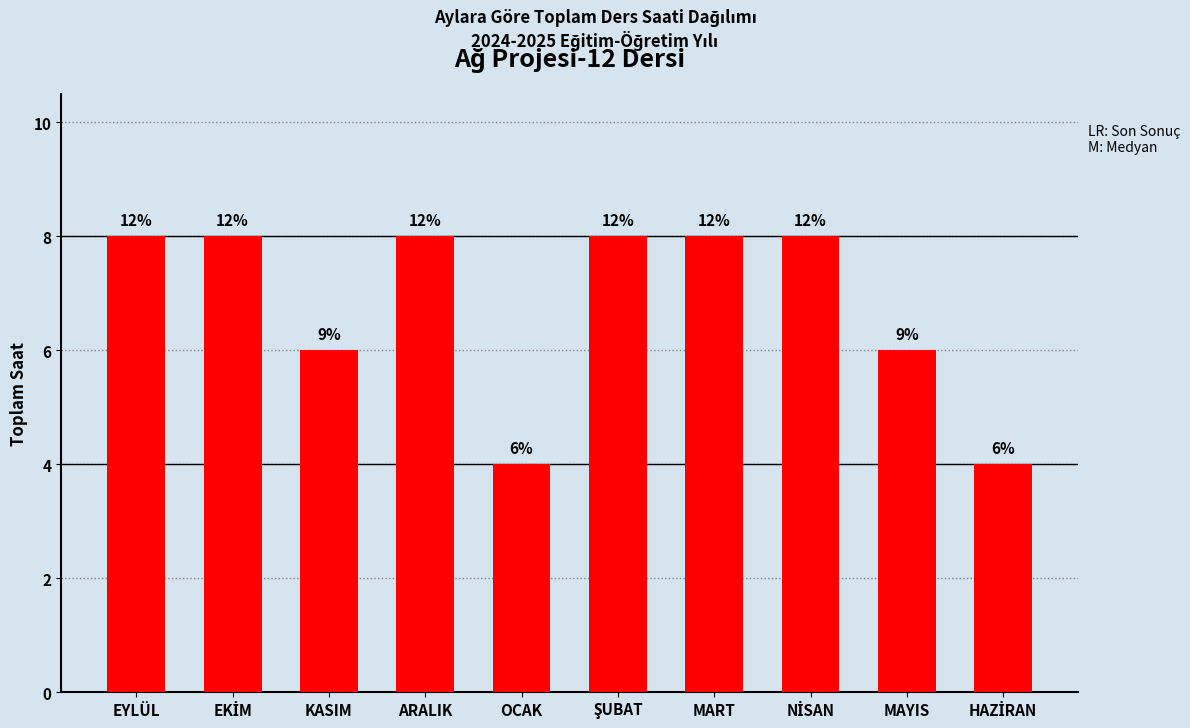

The chart shows a value of 3 at MAYIS. True or false?

False